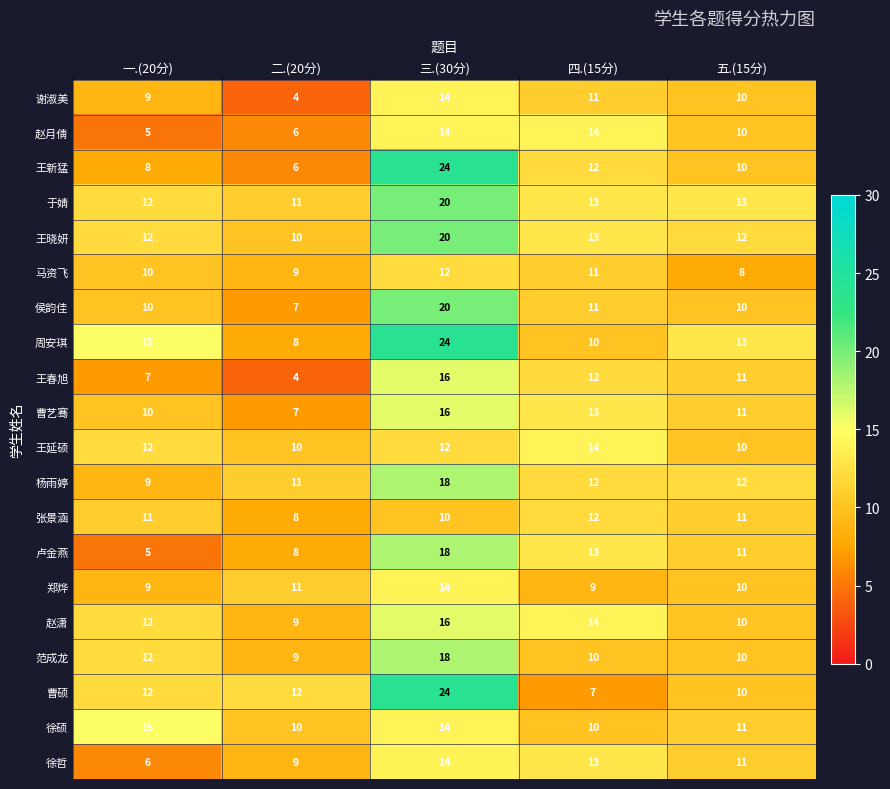

What is the minimum value shown in the chart?

4